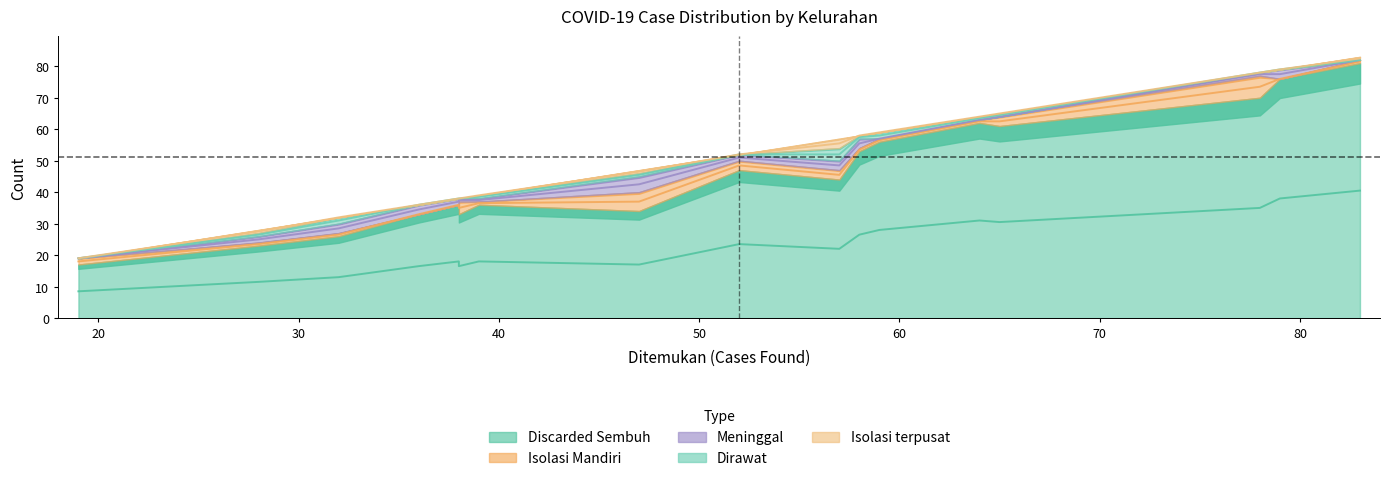

True or false: Isolasi Mandiri and Isolasi terpusat intersect in this chart.

False